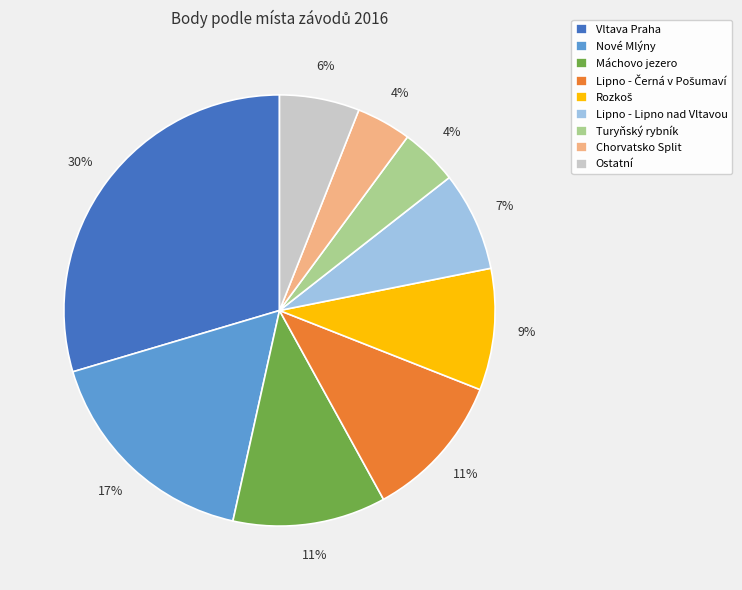

To the nearest percent, what is the average slice percentage?

11%